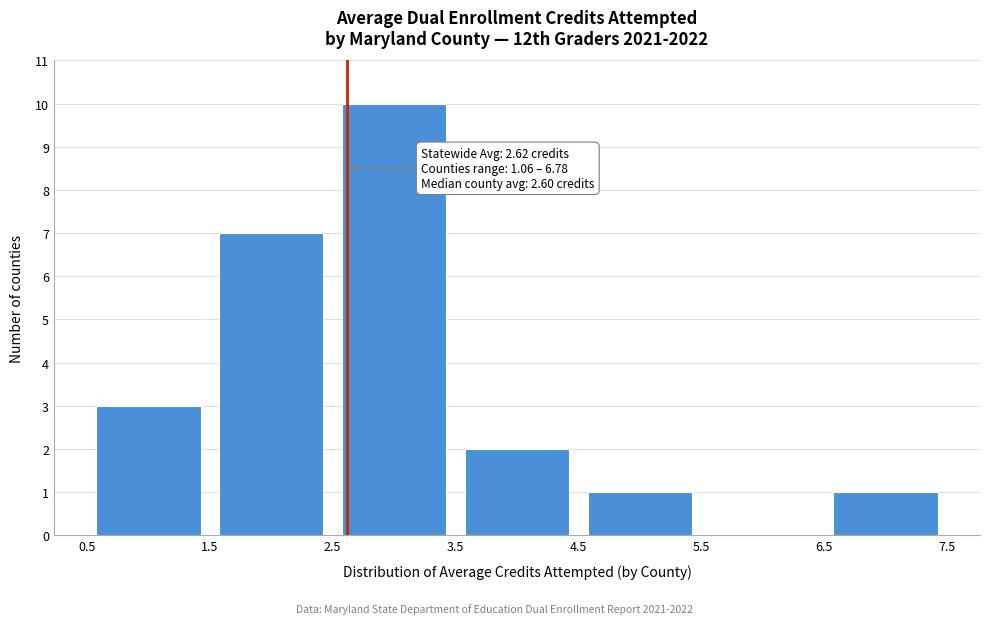

Which range on the x-axis has the tallest bar?

2.5 to 3.5